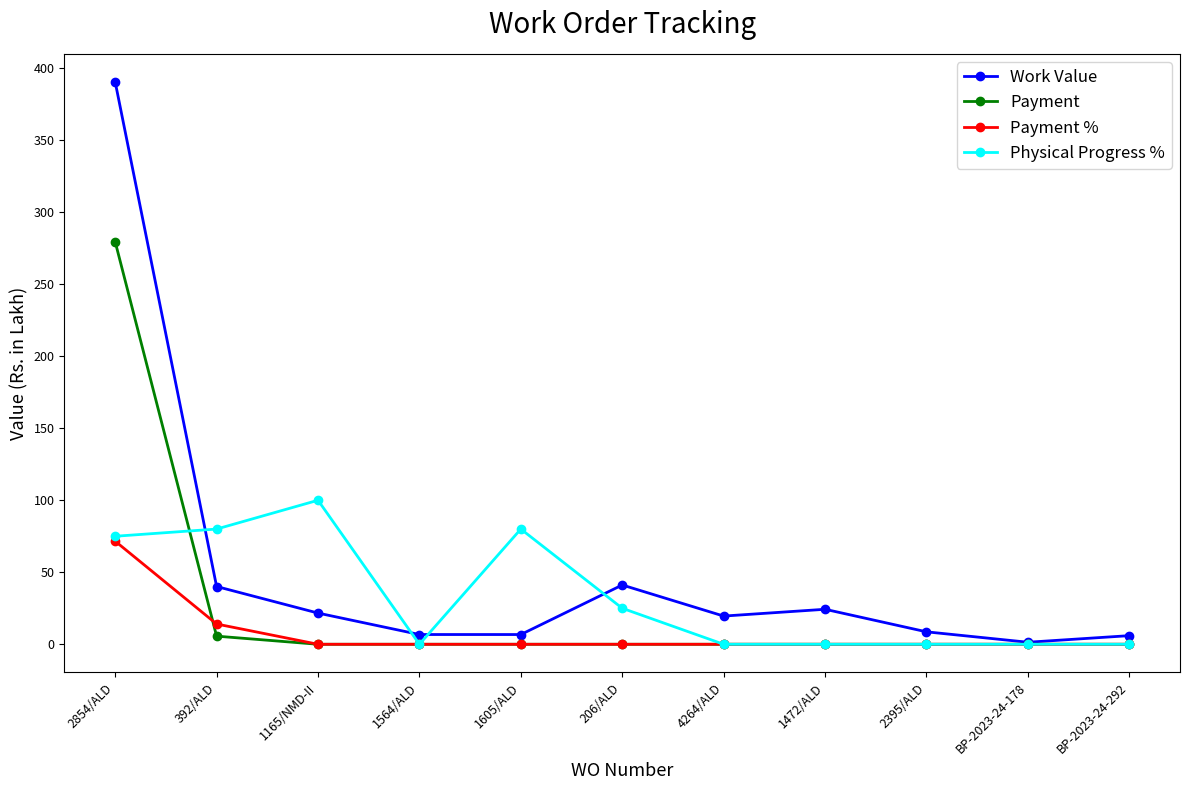

What is the approximate value of Work Value at 1564/ALD?

6.8